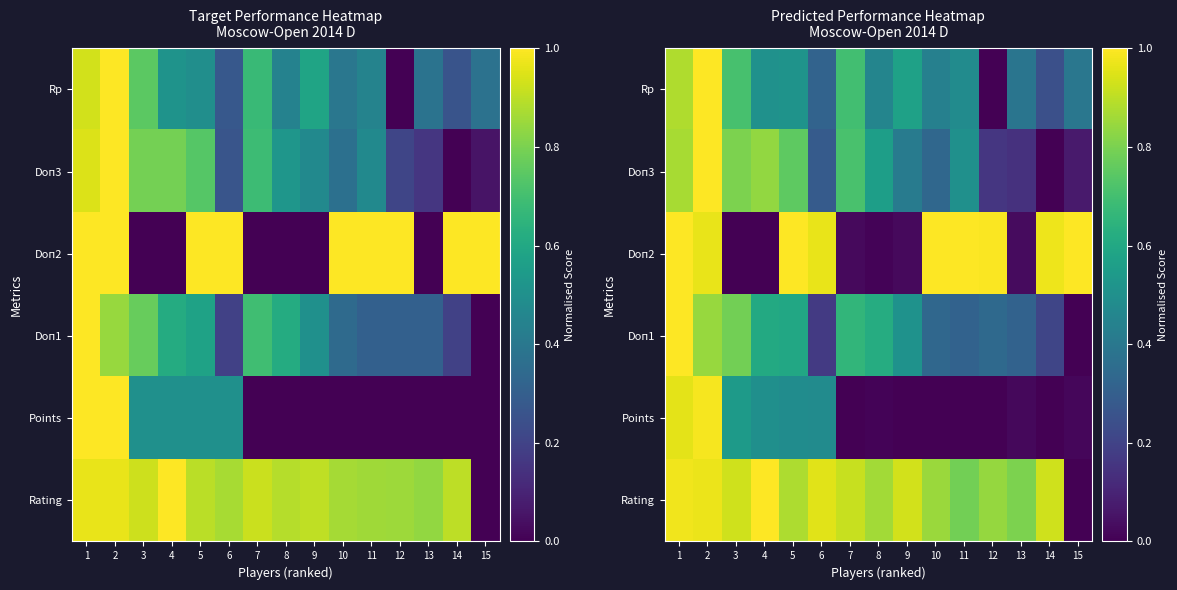

What is the sum of the Doп2 values at 12 and 6?

2.0